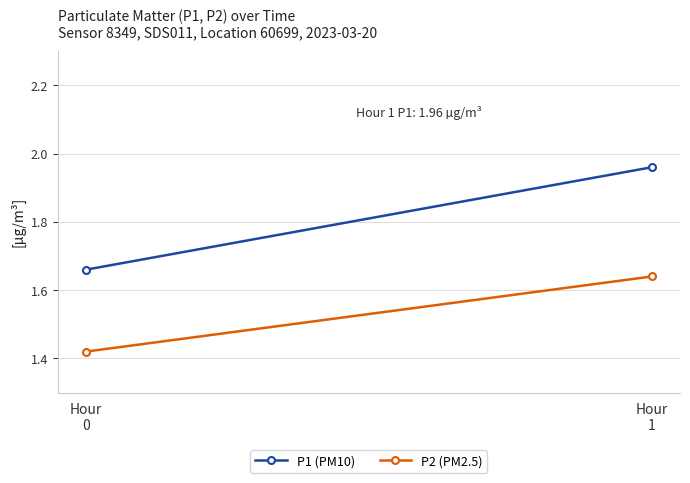

Count the P2 (PM2.5) values in the range 1 to 2.

2